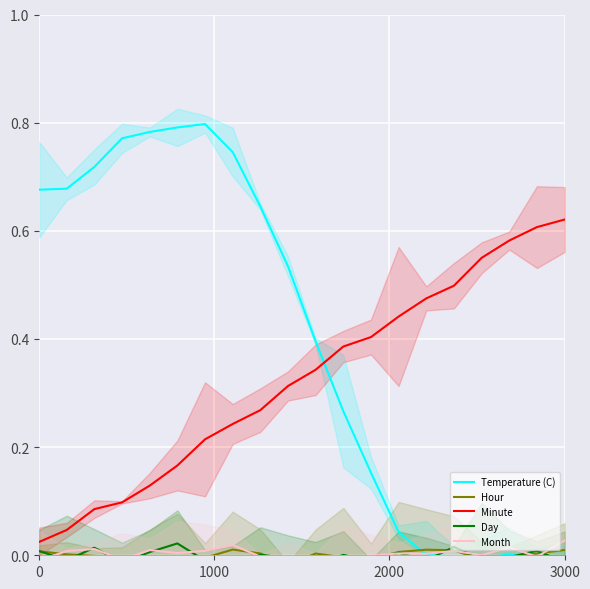

True or false: Minute and Month cross at least once.

False